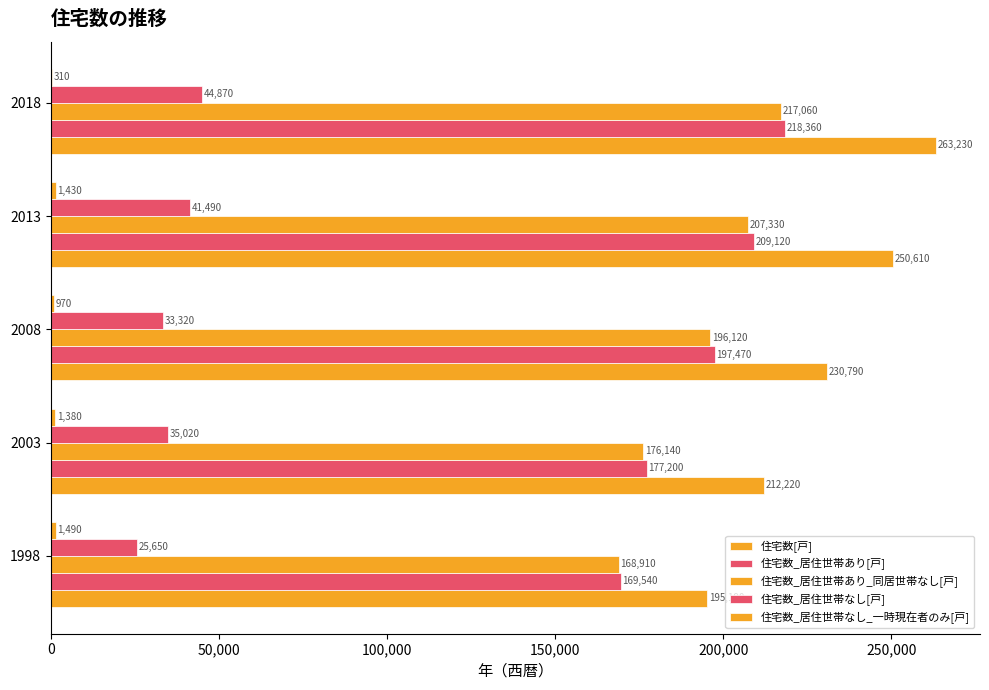

Count the number of categories in the chart.

5